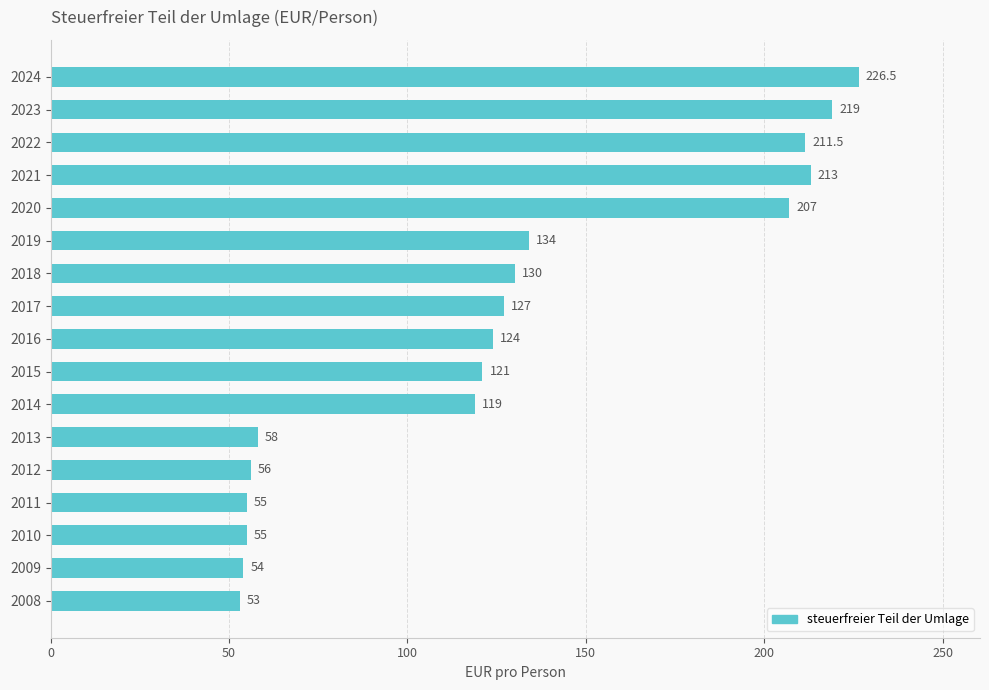

What value does the data have at 2021?

213.0